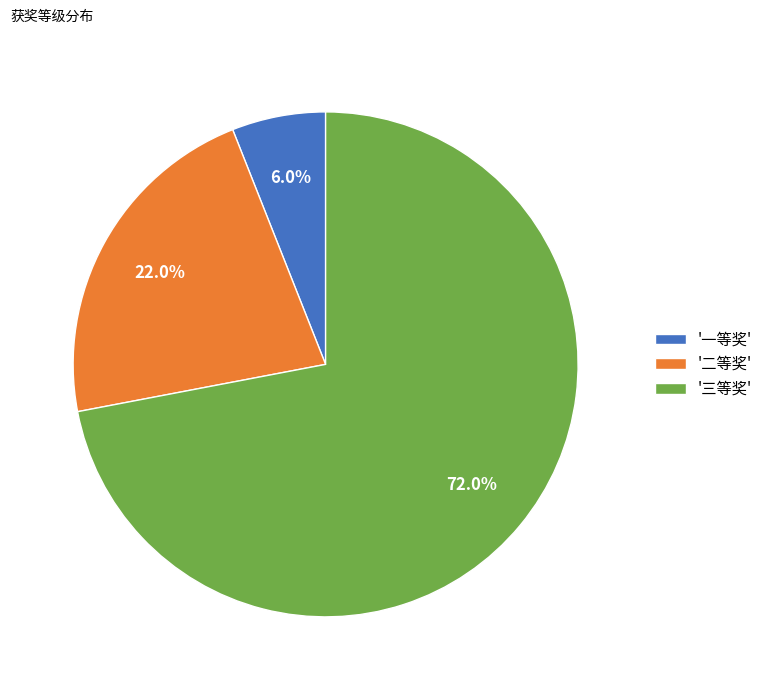

Is the sum of '三等奖' and '二等奖' greater than half?

Yes